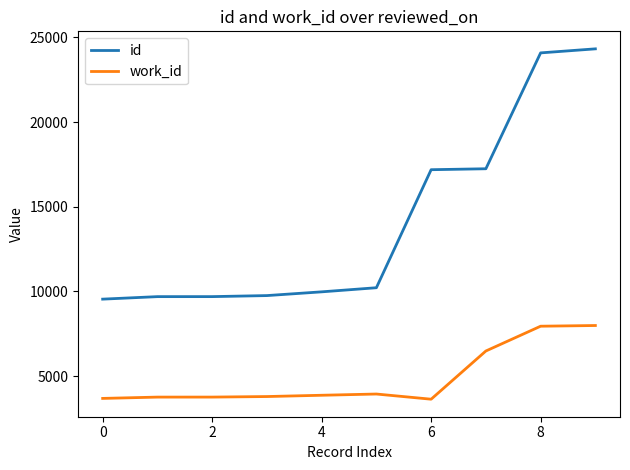

Which series has the largest range (max minus min)?

id